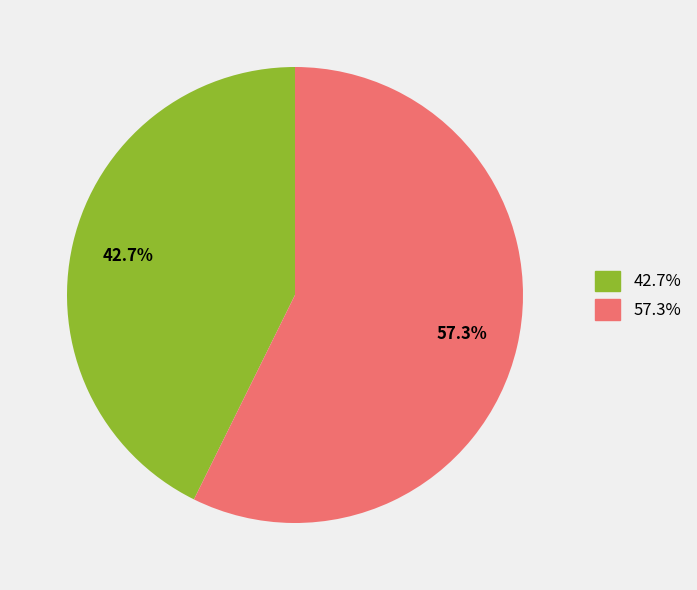

Is there any slice that represents more than half of the pie?

Yes